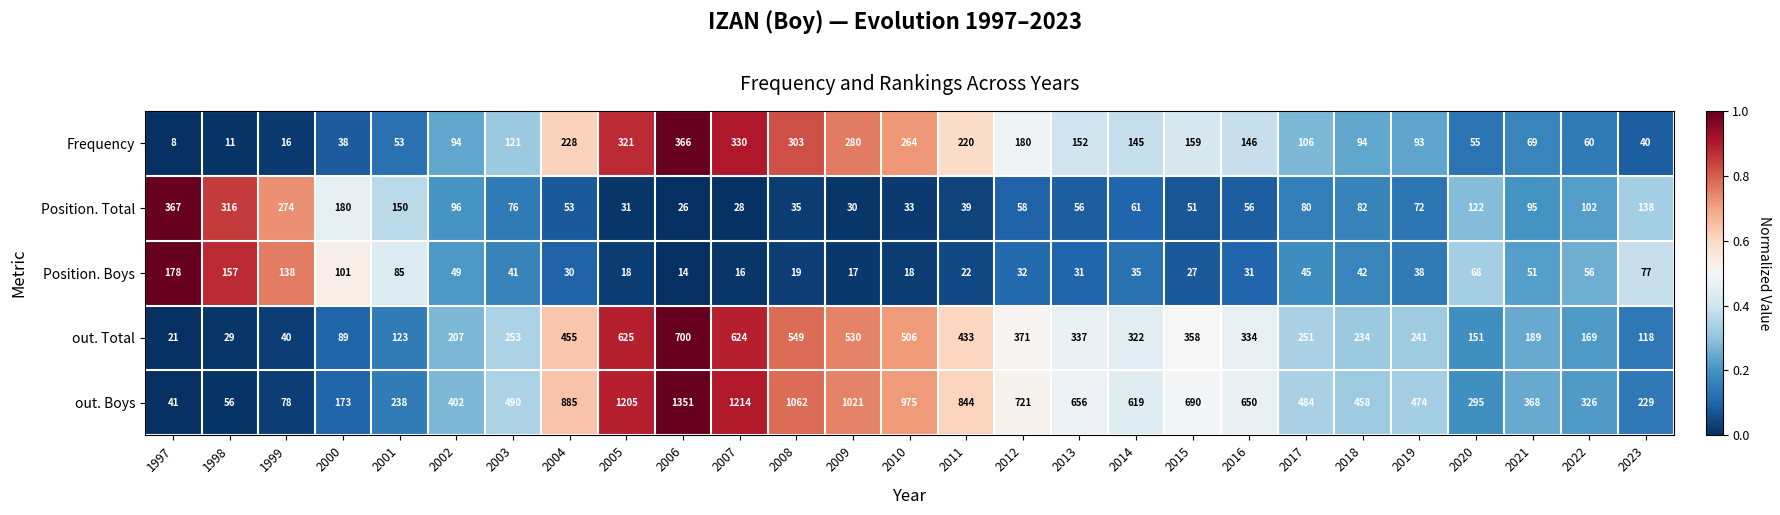

What is the minimum value shown in the chart?

8